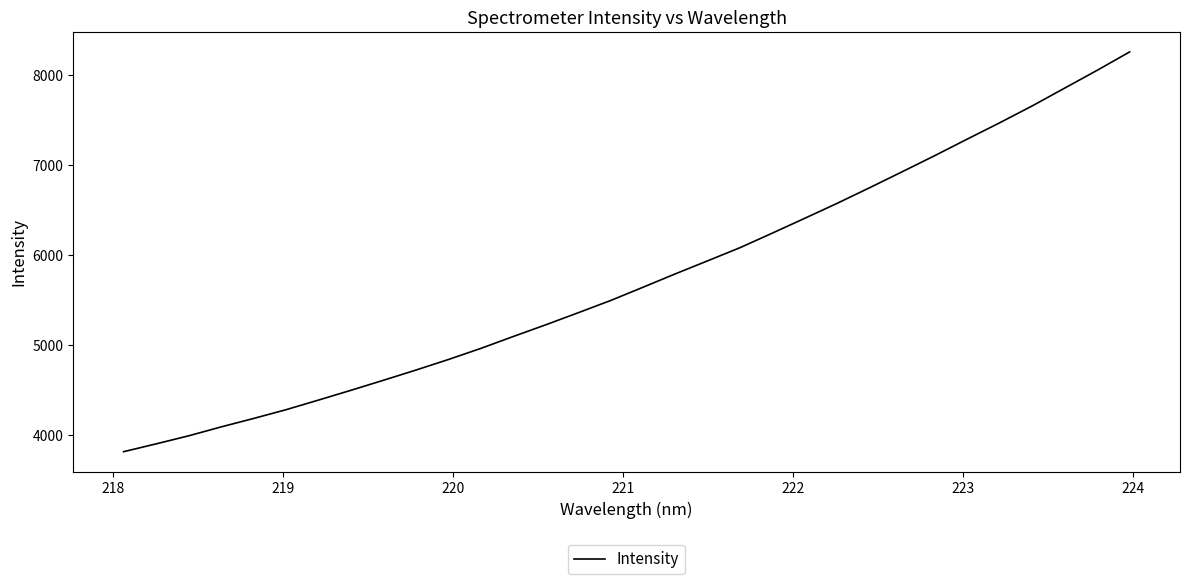

How many lines are shown in the chart?

1